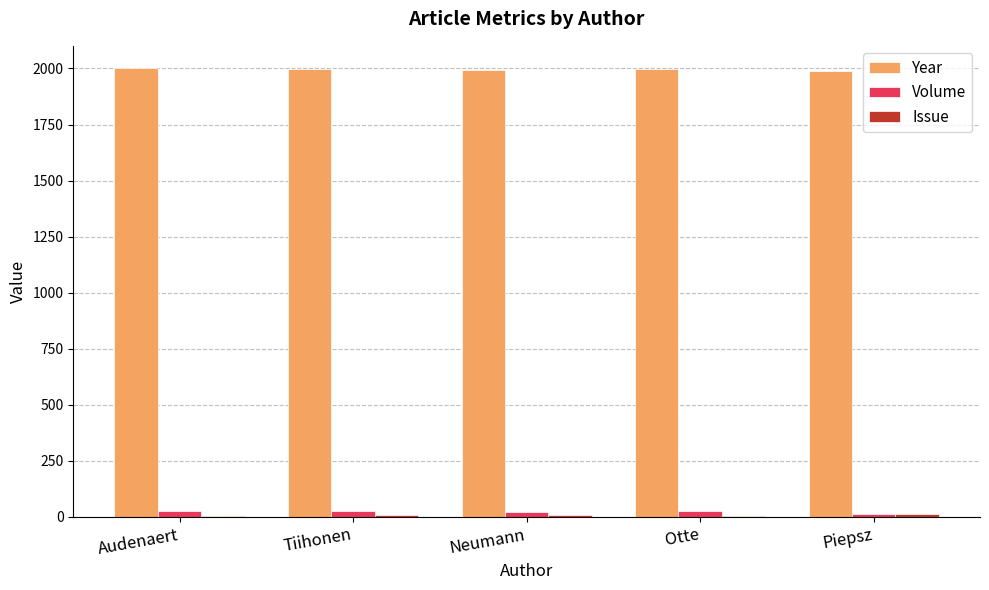

What is the approximate value of Year at Piepsz?

1988